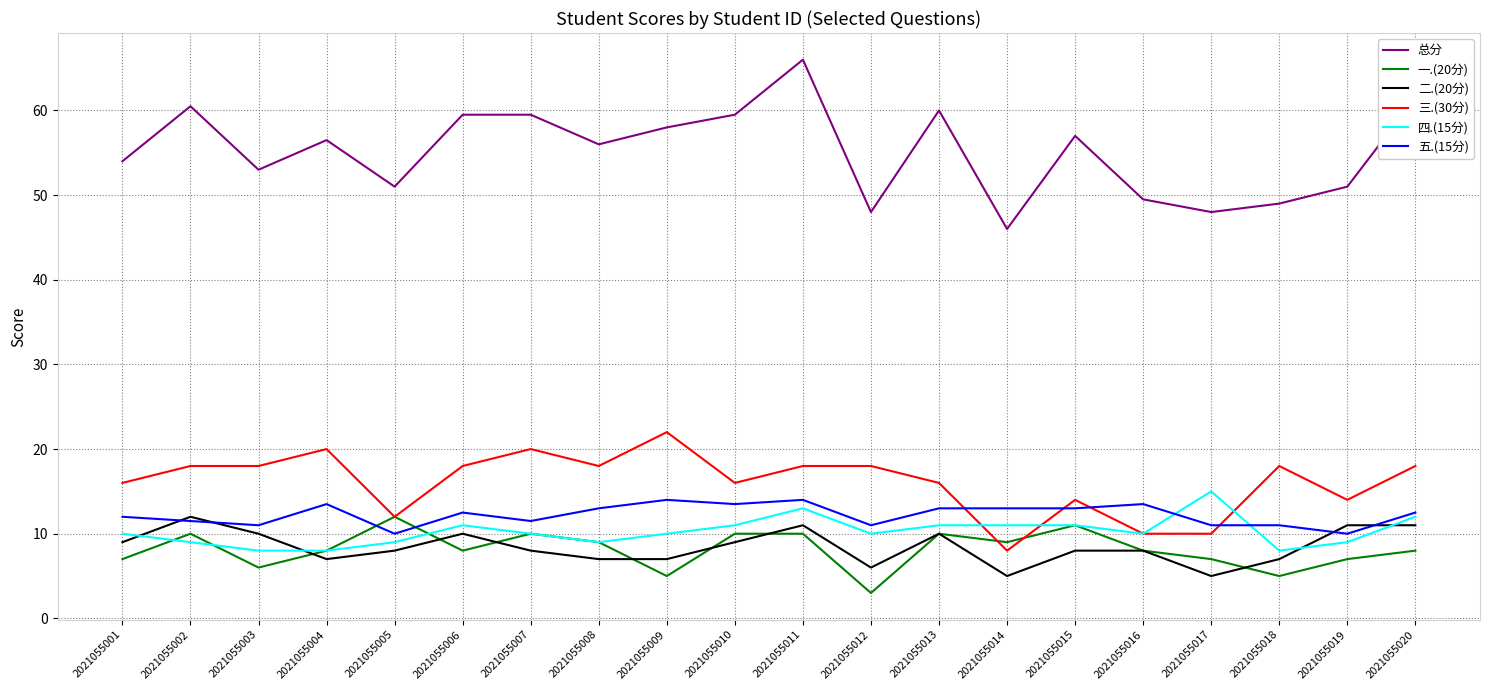

How many lines are shown in the chart?

6